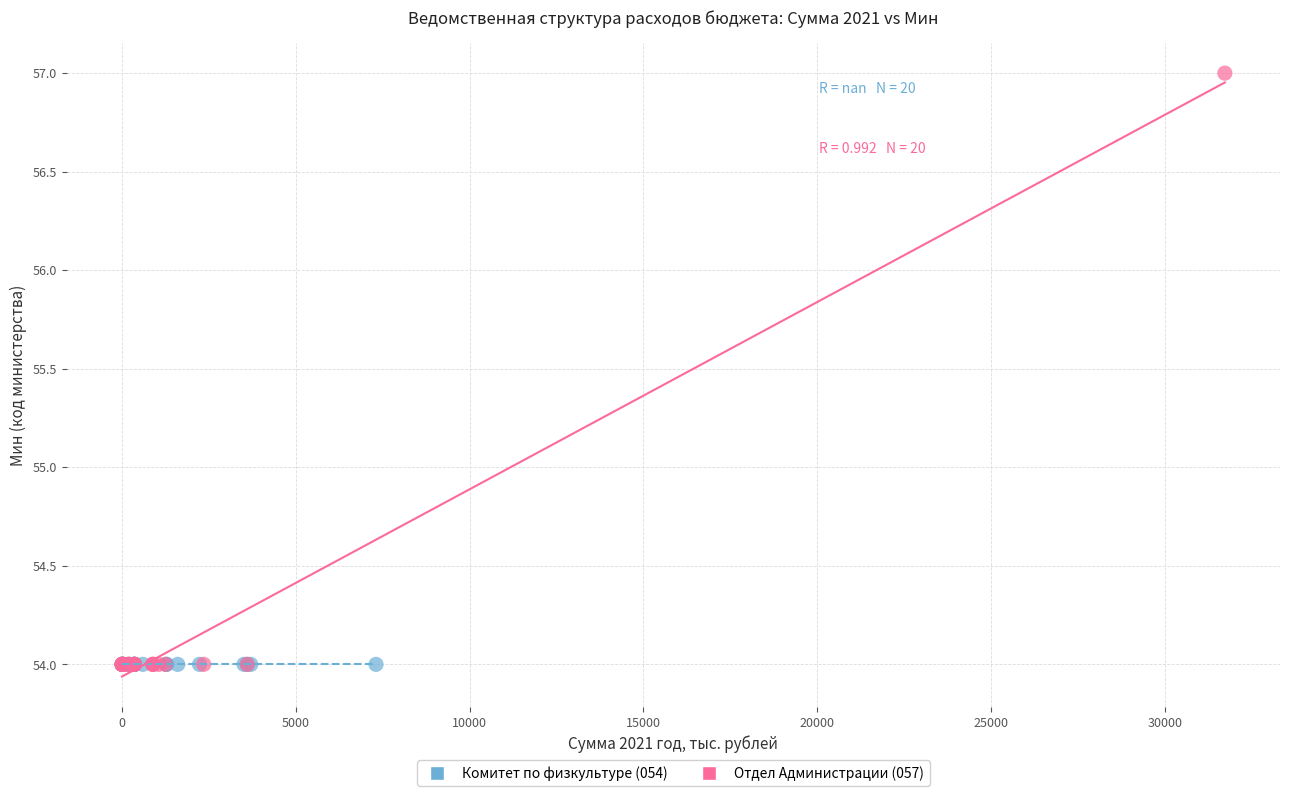

Which series reaches the maximum Y coordinate?

Отдел Администрации (057)